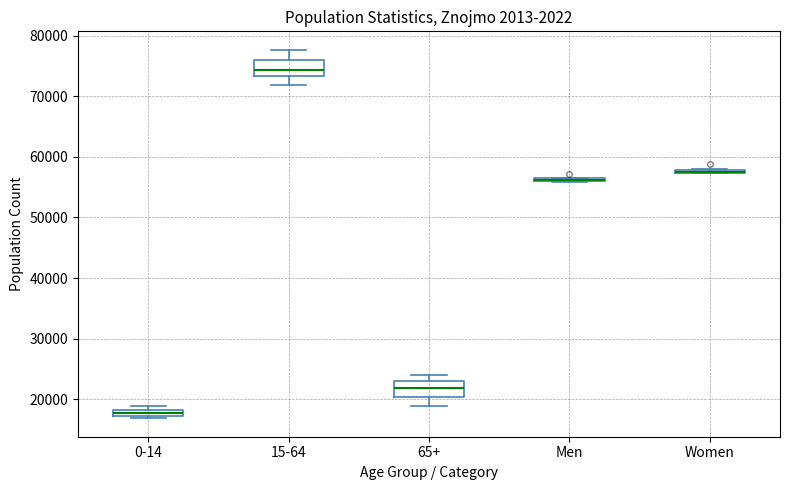

Where does the lower whisker of the box for 65+ end on the y-axis? The values are not printed on the chart, so give them approximately, as read against the axis.

19000